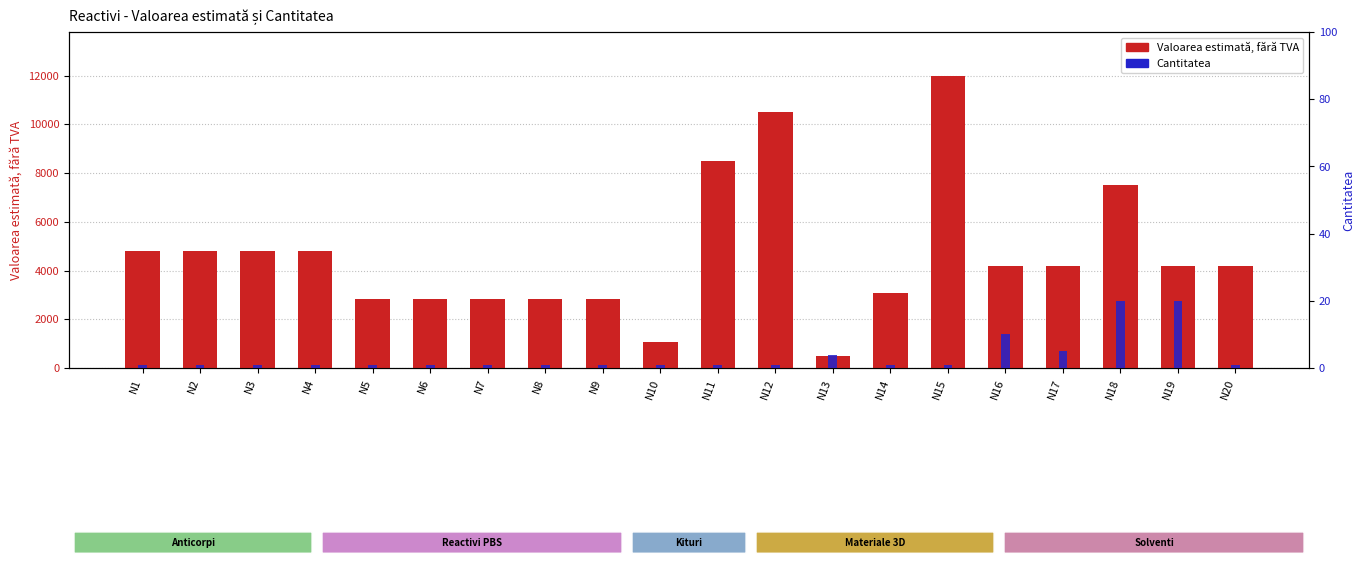

At which label does Valoarea estimată, fără TVA reach its minimum?

N13